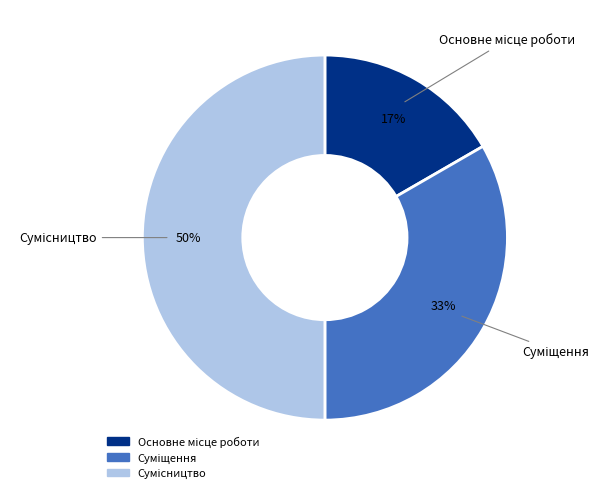

To the nearest percent, what is the difference between the largest and smallest slice percentages?

33%